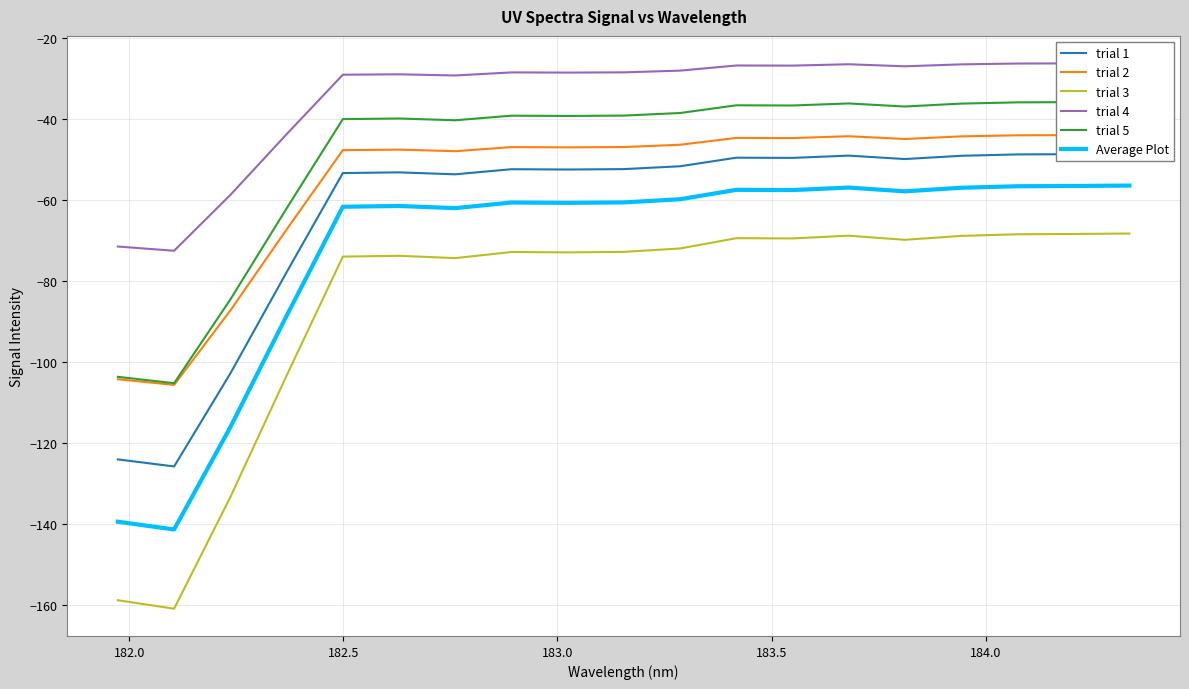

What is the lowest value of the Average Plot series?

-141.3